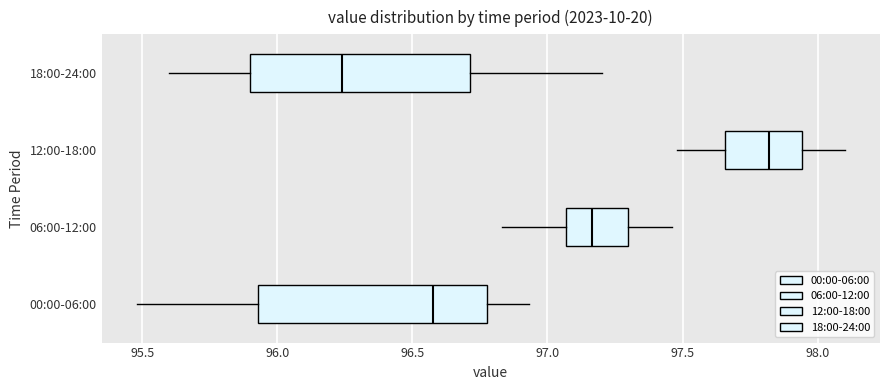

Reading bottom to top, read every box against the x-axis: the position of its median line, the range the box covers, and the ends of its whiskers. The values are not printed on the chart, so give them approximately, as read against the axis.

00:00-06:00: median 96.60, box 95.95 to 96.80, whiskers 95.50 to 96.95
06:00-12:00: median 97.15, box 97.05 to 97.30, whiskers 96.85 to 97.45
12:00-18:00: median 97.80, box 97.65 to 97.95, whiskers 97.50 to 98.10
18:00-24:00: median 96.25, box 95.90 to 96.70, whiskers 95.60 to 97.20